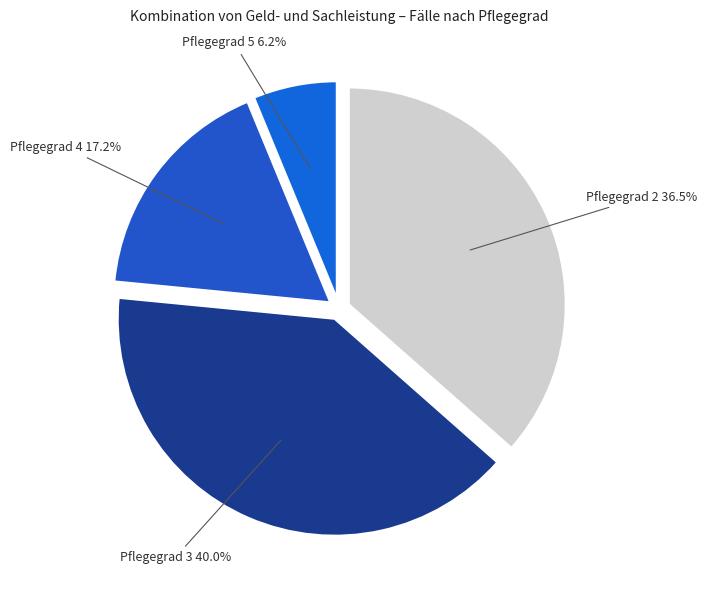

How many slices are in this pie chart?

4